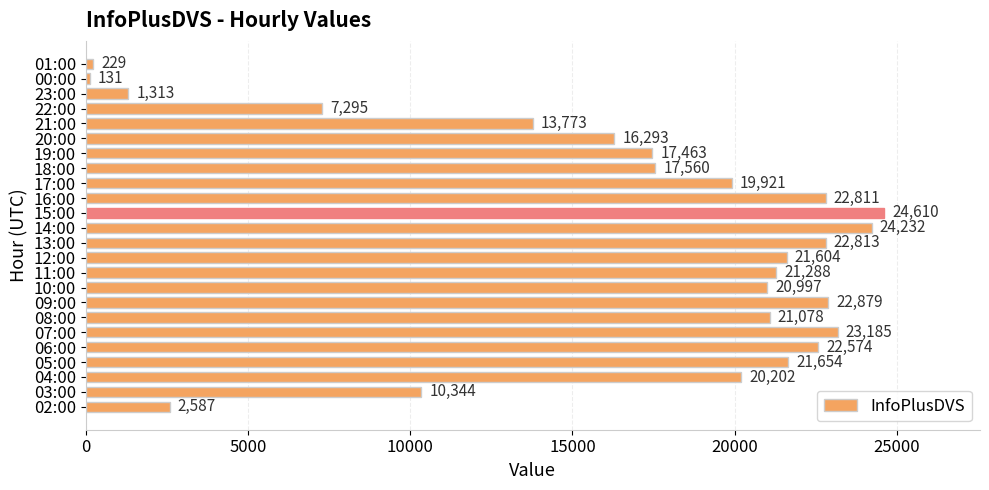

List the labels in order of value, largest first.

15:00, 14:00, 07:00, 09:00, 13:00, 16:00, 06:00, 05:00, 12:00, 11:00, 08:00, 10:00, 04:00, 17:00, 18:00, 19:00, 20:00, 21:00, 03:00, 22:00, 02:00, 23:00, 01:00, 00:00